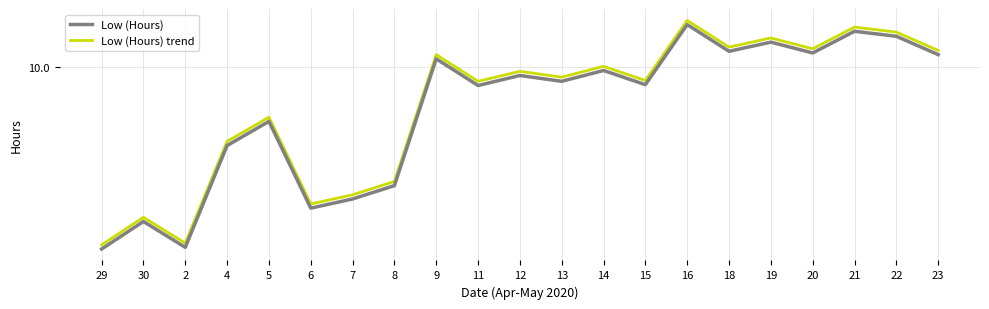

Reading right to left, transcribe all the data shown in this chart.

Low (Hours): 23=10.2	22=10.4	21=10.4	20=10.2	19=10.3	18=10.2	16=10.5	15=9.8	14=10.0	13=9.8	12=9.9	11=9.8	9=10.1	8=8.6	7=8.4	6=8.3	5=9.3	4=9.1	2=7.8	30=8.2	29=7.8
Low (Hours) trend: 23=10.2	22=10.4	21=10.5	20=10.2	19=10.4	18=10.2	16=10.6	15=9.8	14=10.0	13=9.9	12=10.0	11=9.8	9=10.2	8=8.6	7=8.5	6=8.4	5=9.4	4=9.1	2=7.9	30=8.2	29=7.9